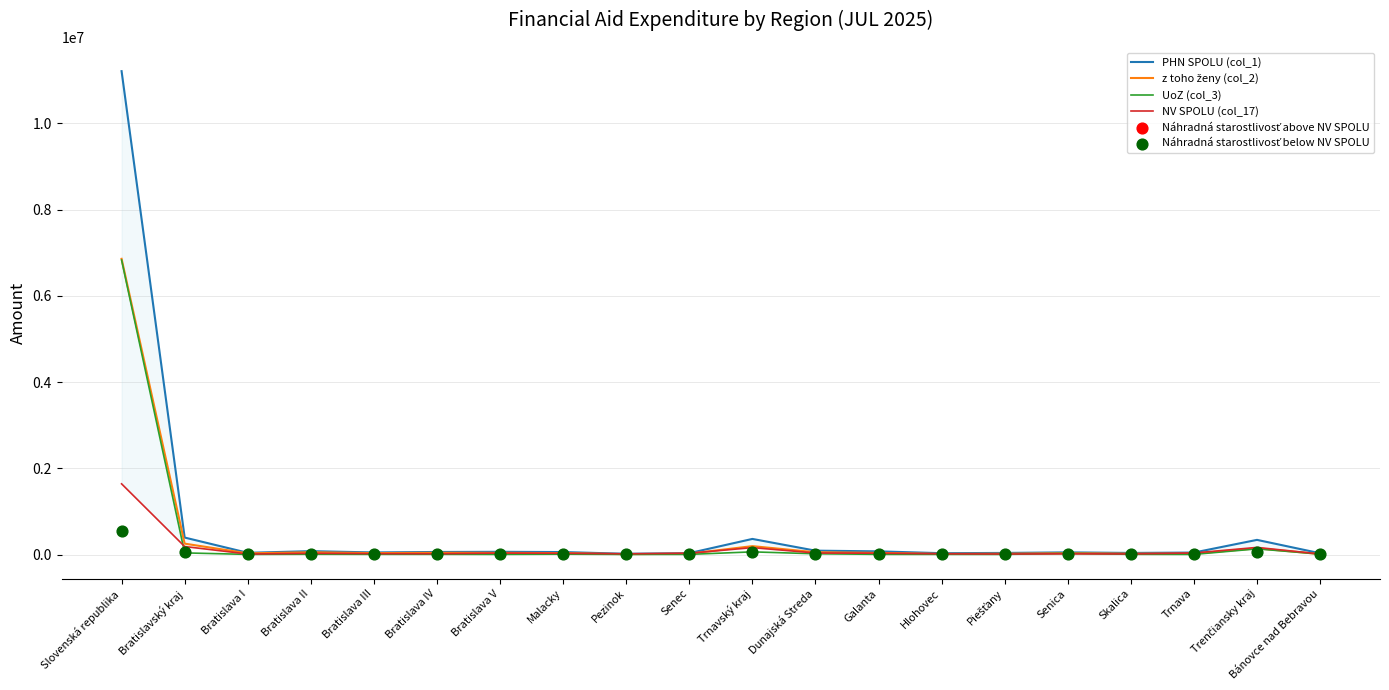

At how many categories does at least one series exceed 3600355?

1